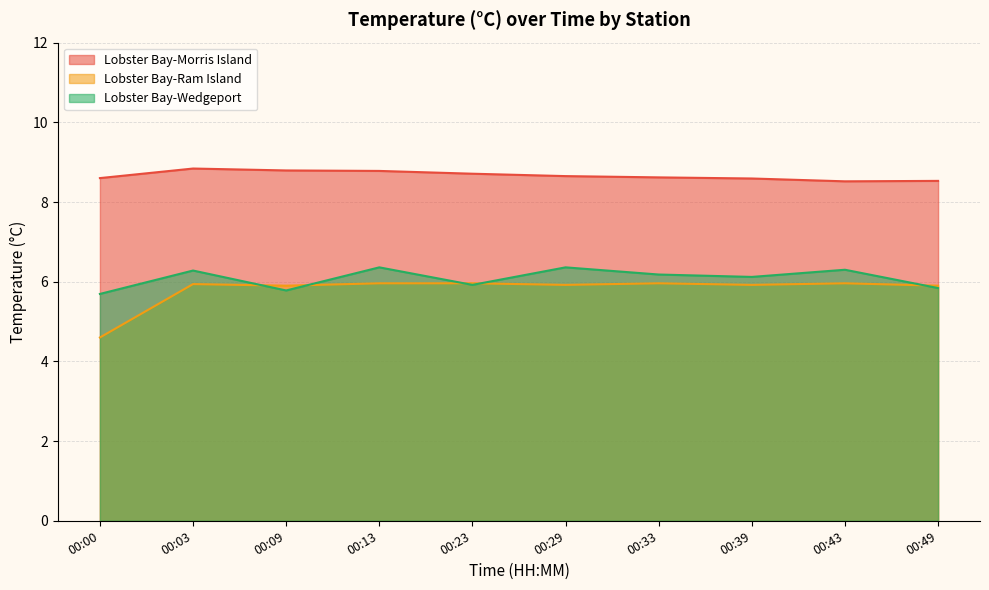

True or false: Lobster Bay-Morris Island has more than 0 interior local peaks.

True